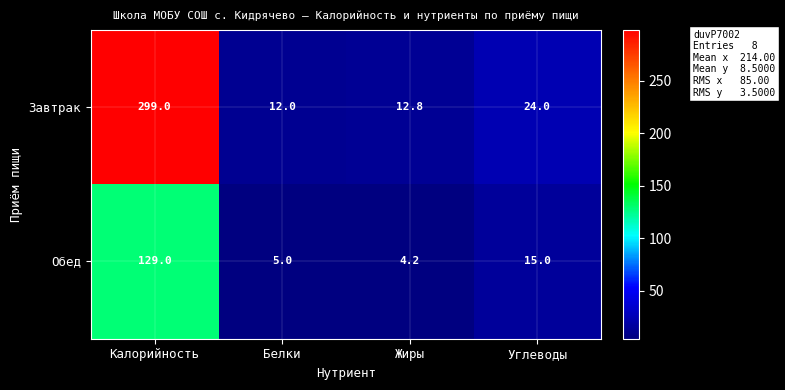

At which label does Завтрак reach its minimum?

Белки